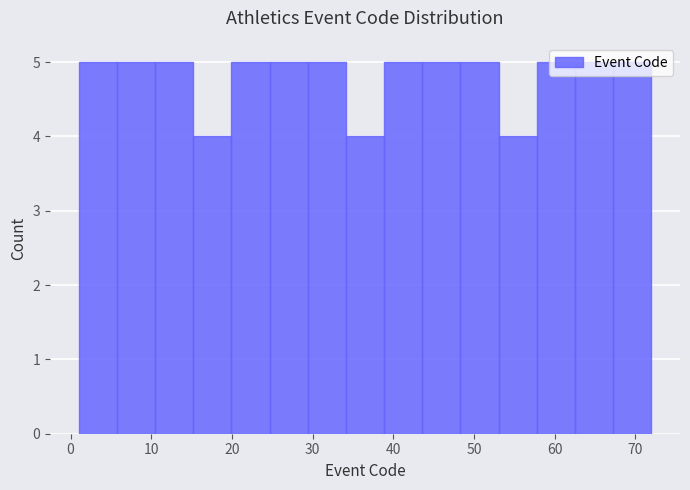

How tall is the bar that spans 20 to 25 on the x-axis? Neither the bar edges nor the heights are printed on the chart, so give them approximately, as read against the axes.

5